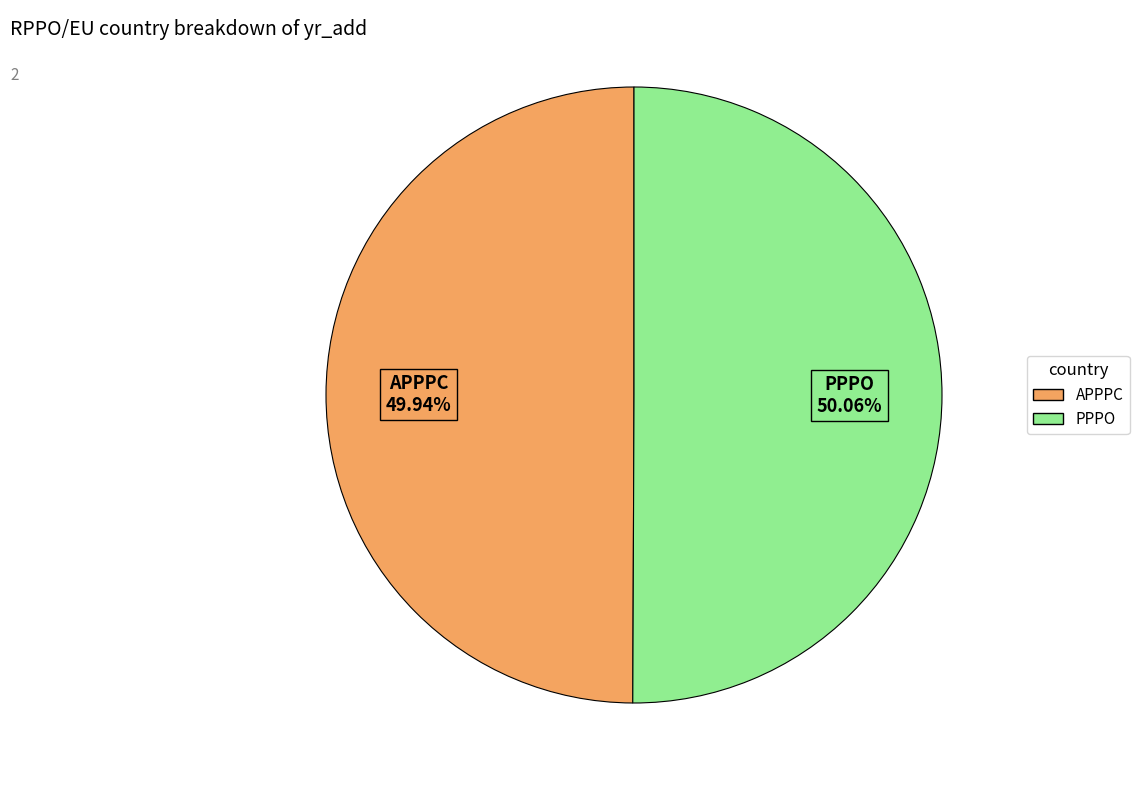

Is there any slice that represents more than half of the pie?

Yes